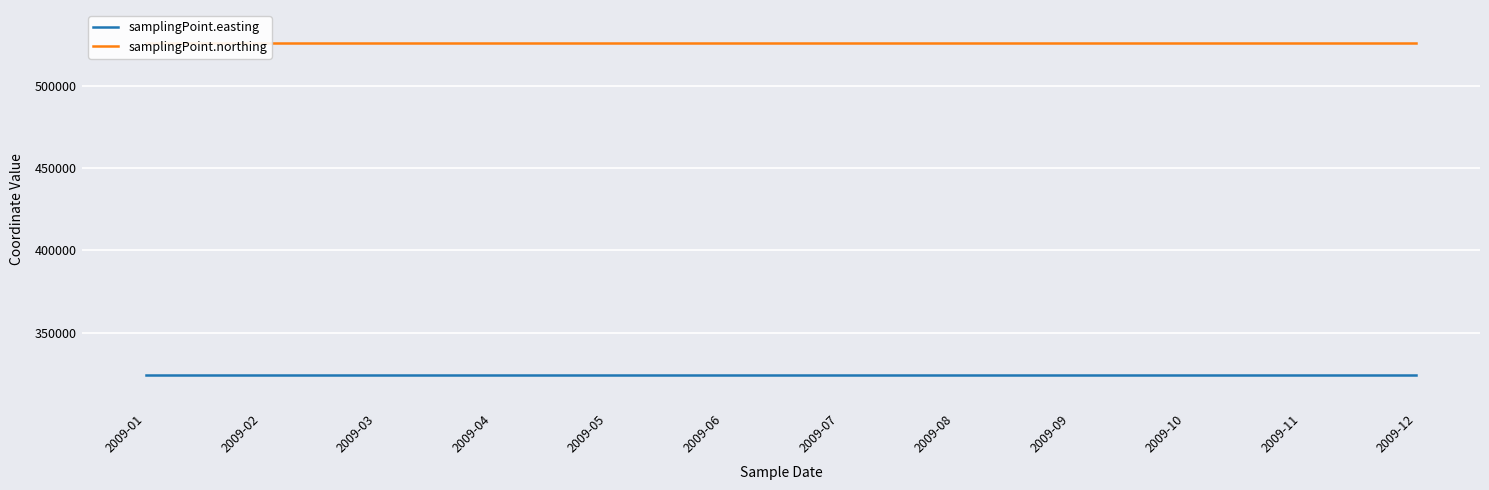

Rank the series at 2009-06 from lowest to highest value.

samplingPoint.easting, samplingPoint.northing